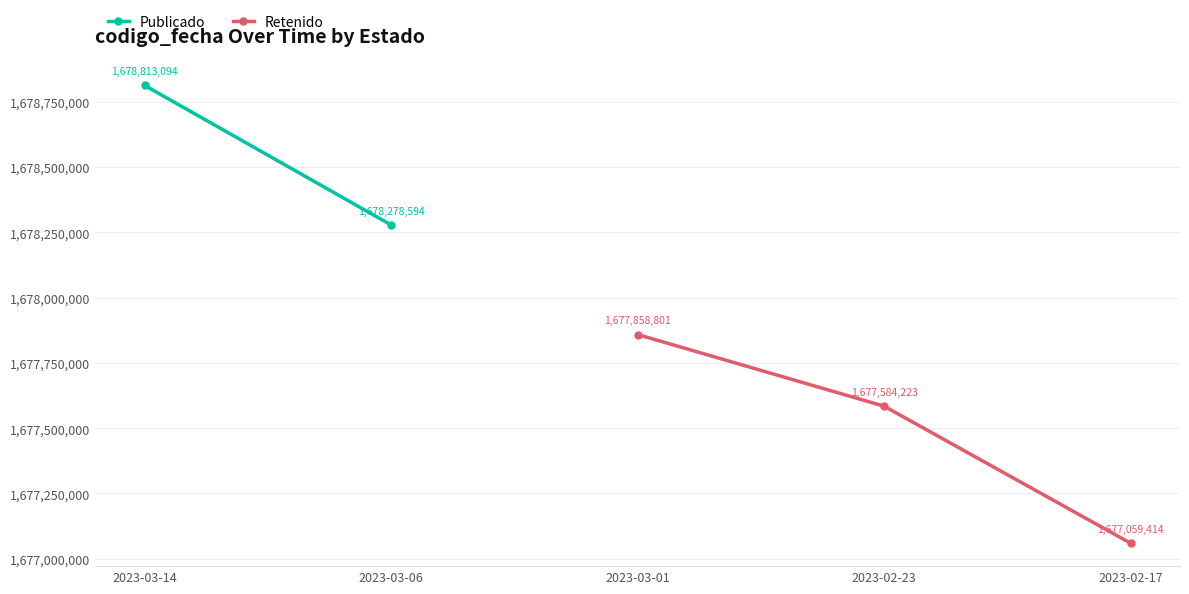

How many values are below 1677584223?

1